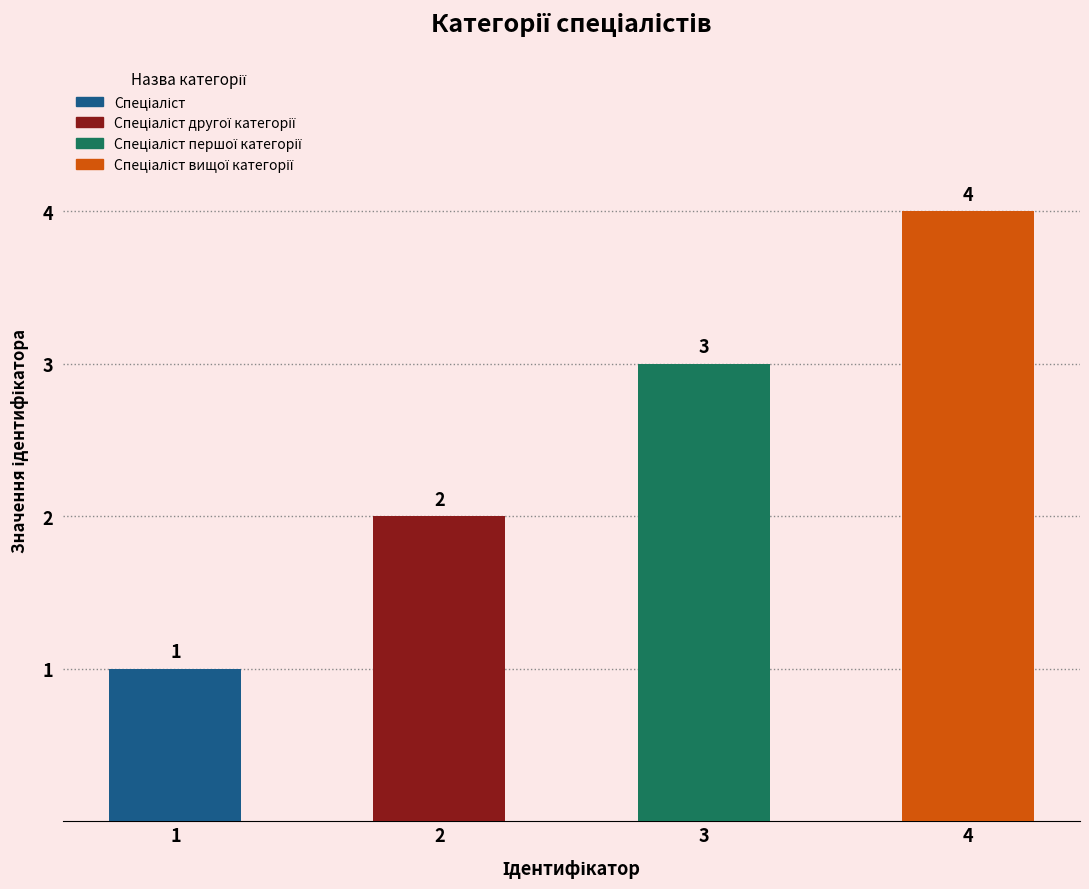

What is the value of the 1st bar from the left?

1